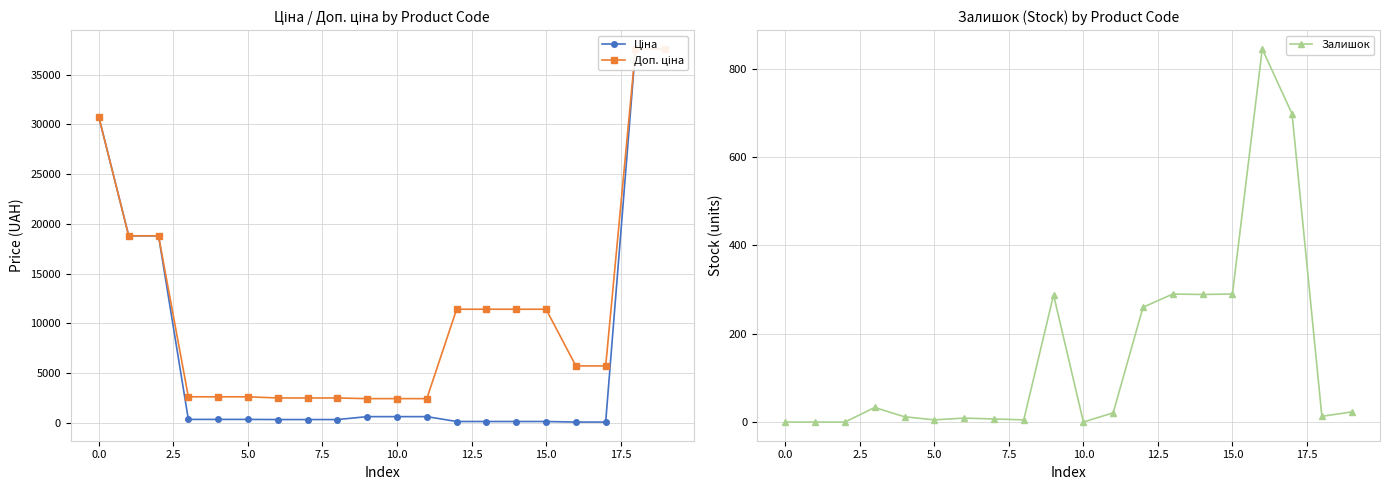

What is the highest value of the Залишок series?

845